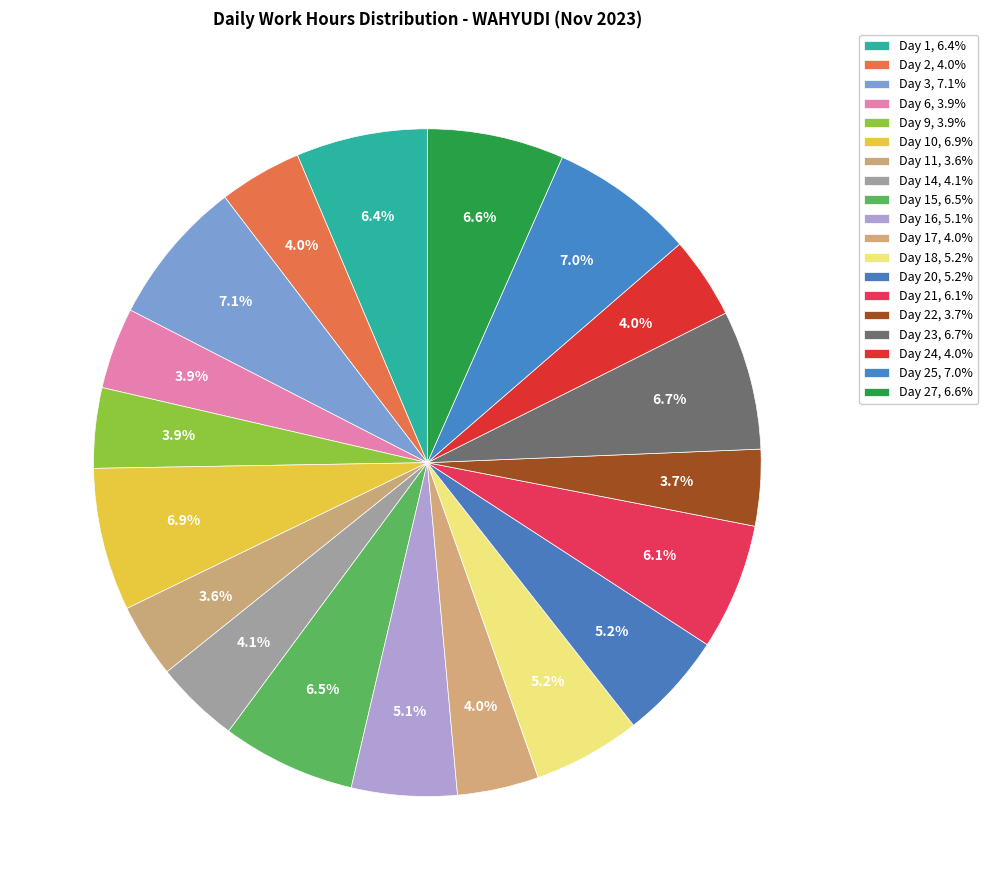

Does any single category account for the majority?

No